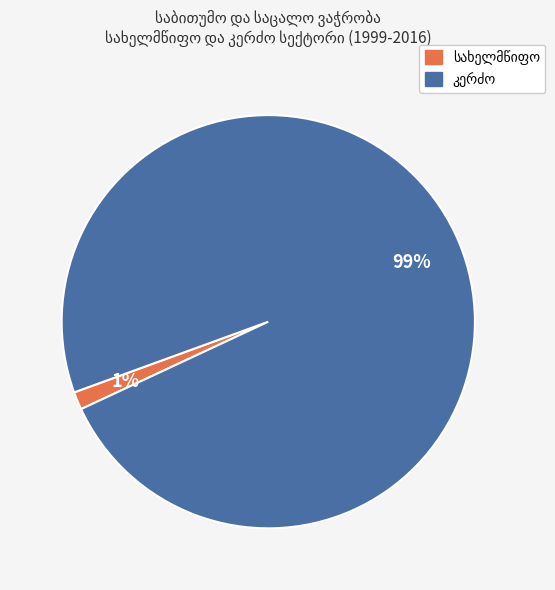

To the nearest percent, what is the average slice percentage?

50%